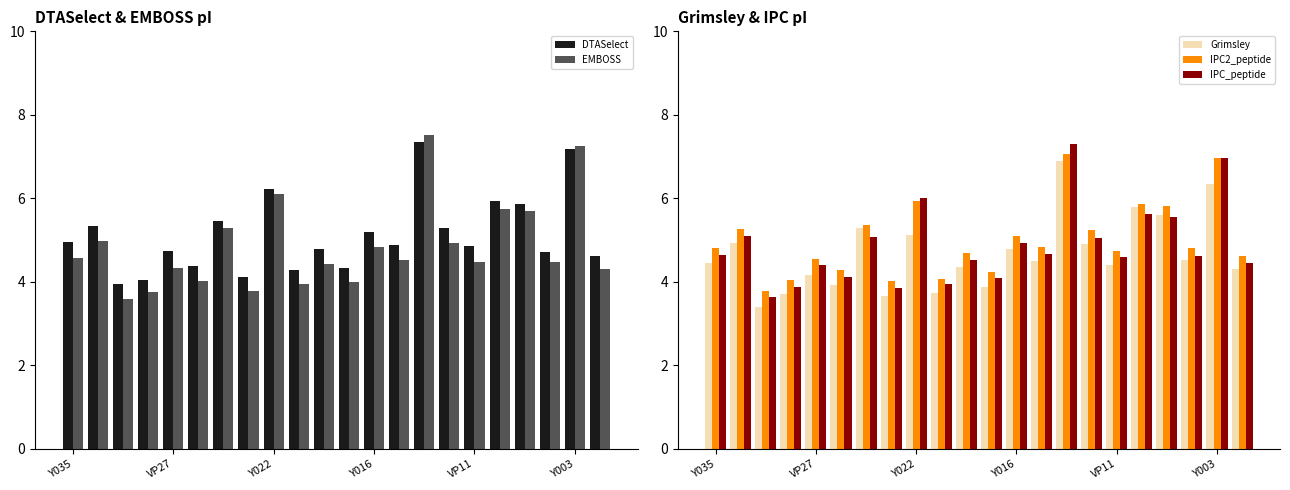

Count the number of categories in the chart.

22